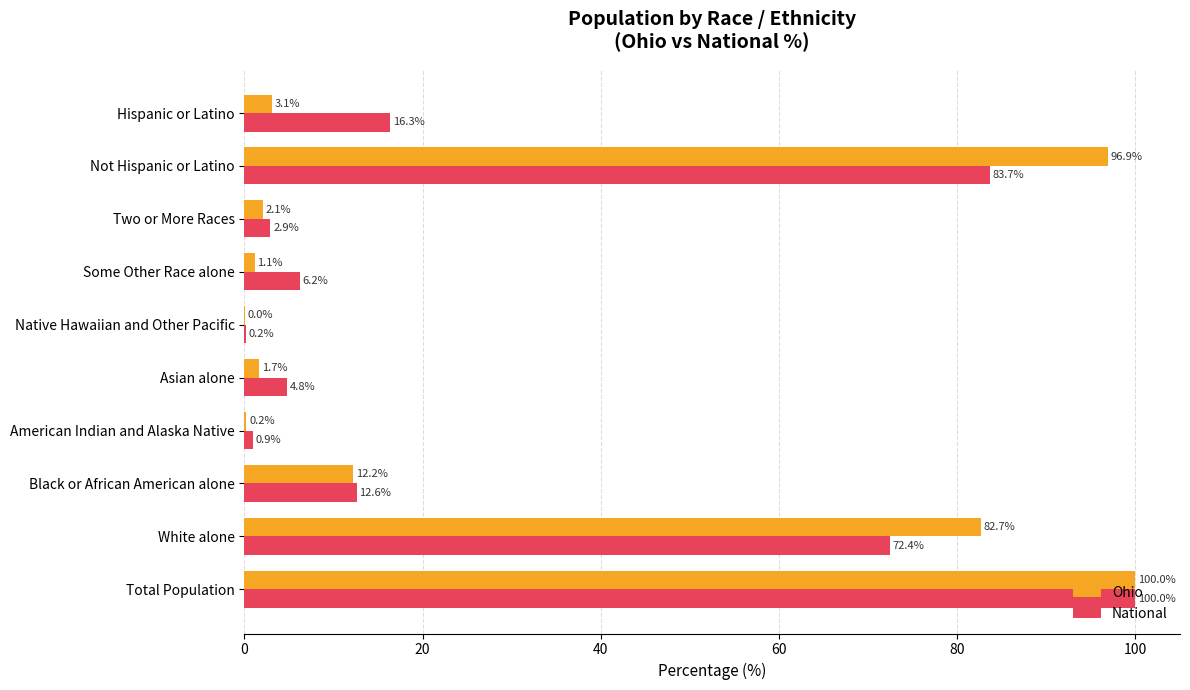

The value of Ohio at Two or More Races is 2.1. True or false?

True